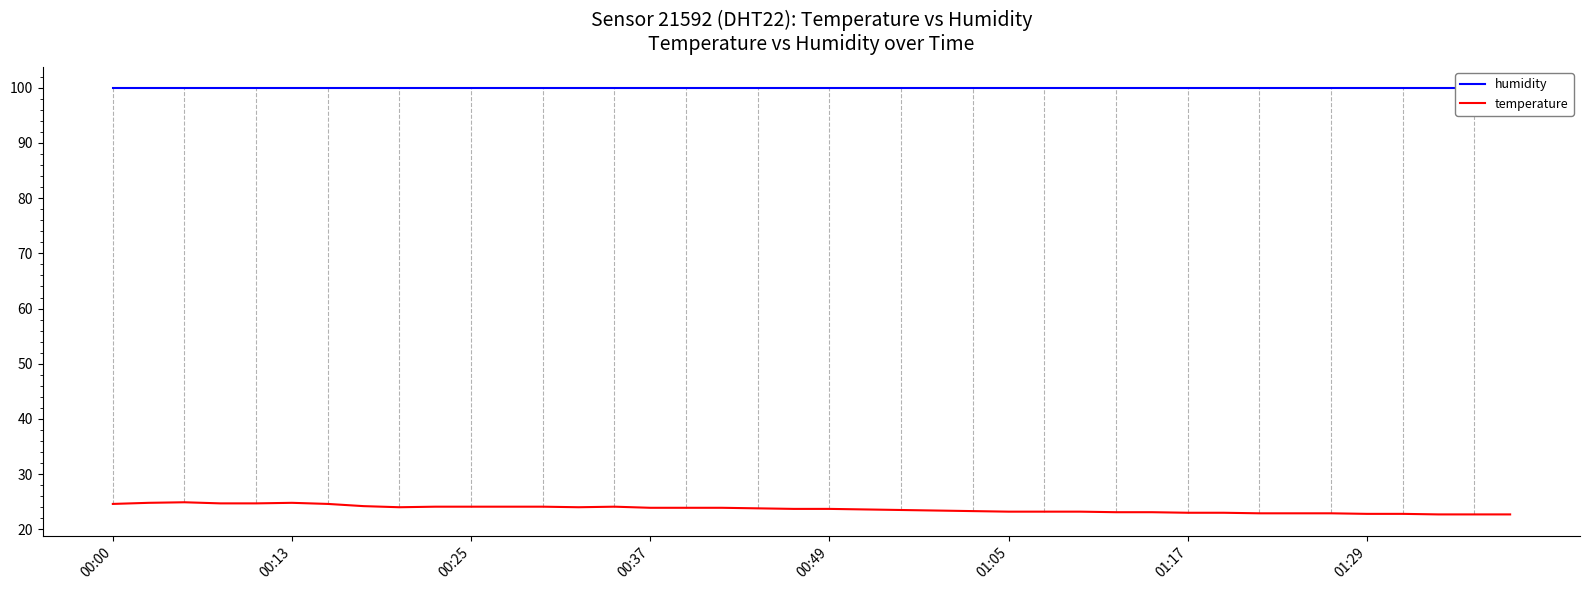

What is the value of the temperature point at the 7th from the left?

24.6